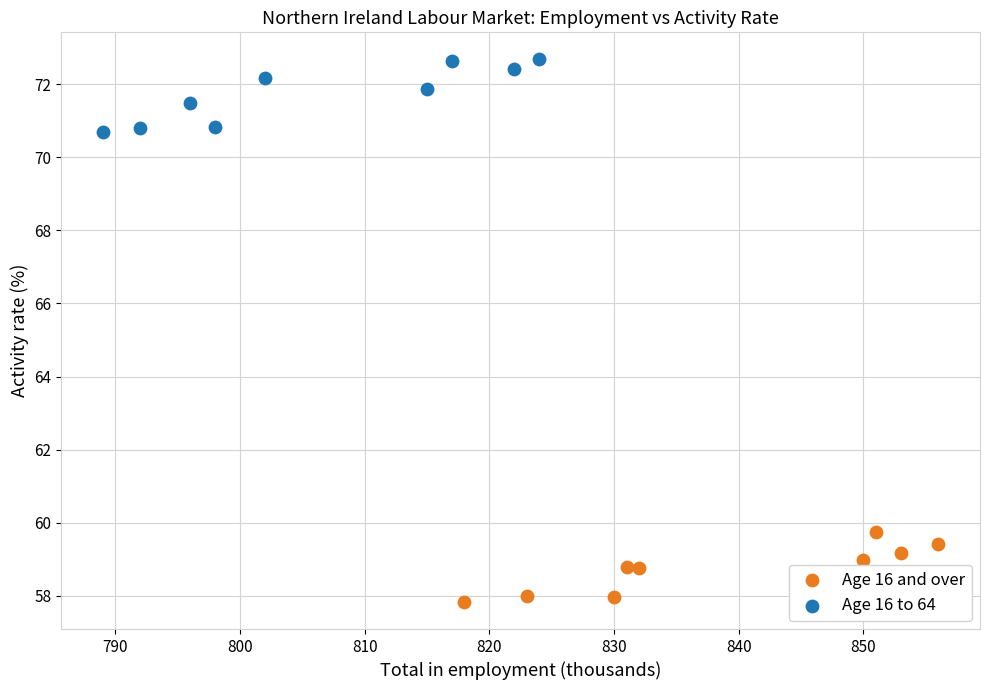

Which series contains the lowest Y value?

Age 16 and over